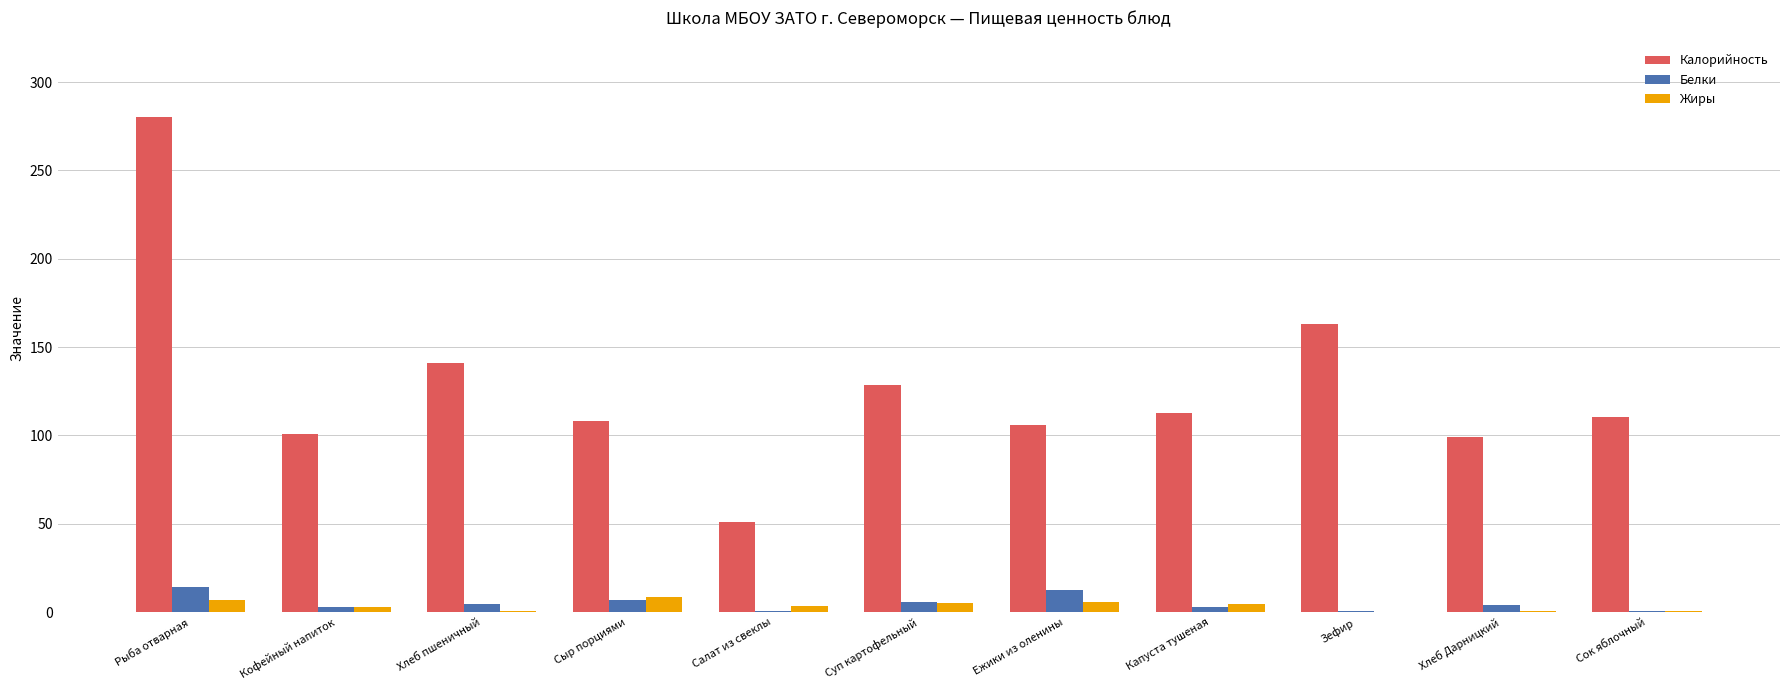

How many categories are shown in the chart?

11